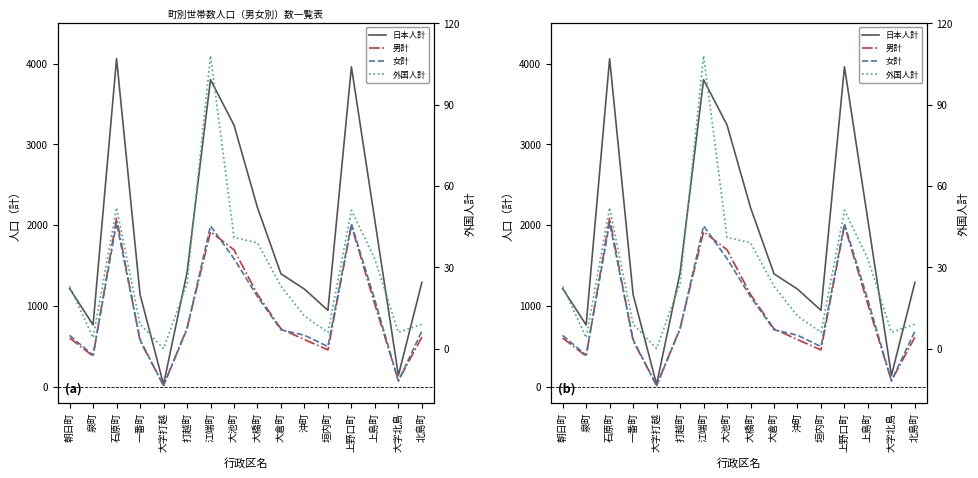

What is the label of the 10th point from the left?

大倉町